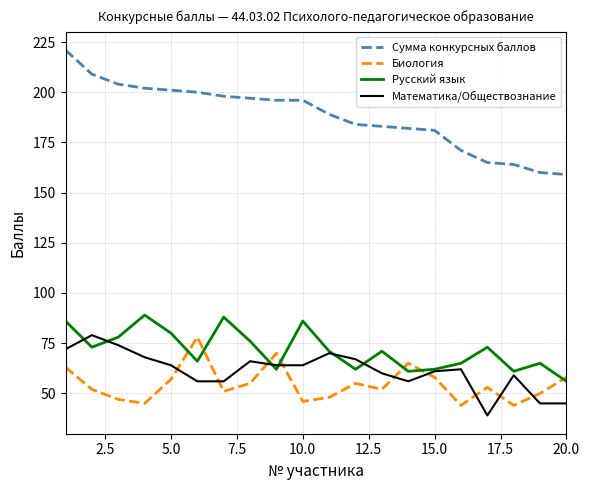

How many times do Биология and Математика/Обществознание cross each other?

9